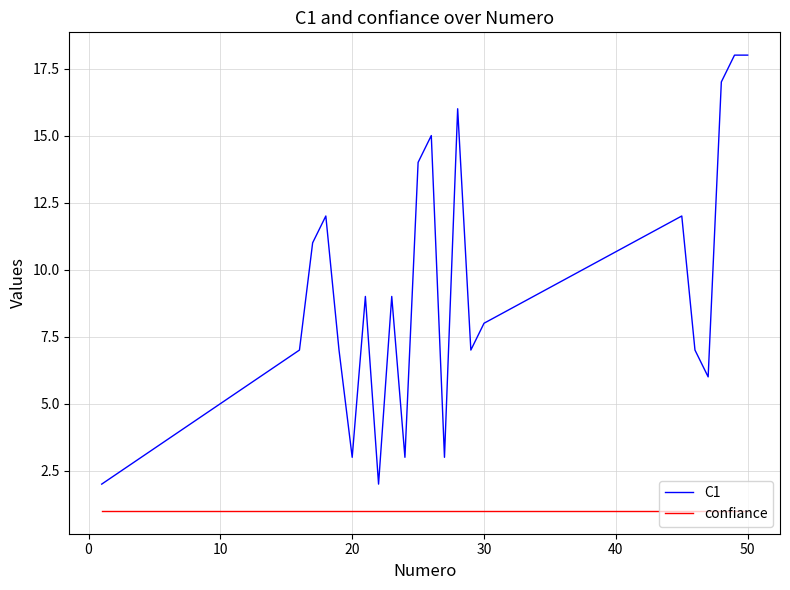

How many series are shown in this chart?

2